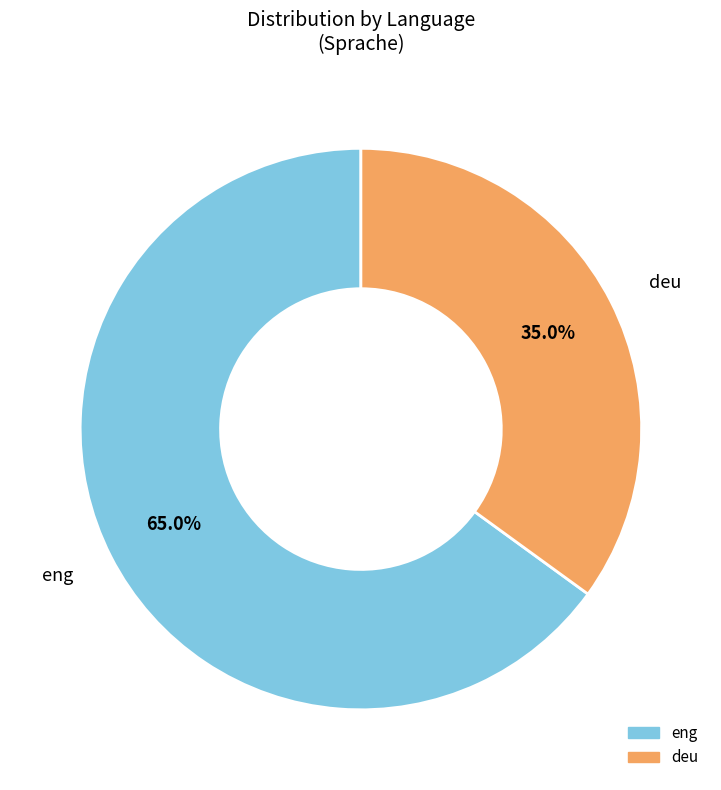

The eng slice represents 56% of the pie. True or false?

False